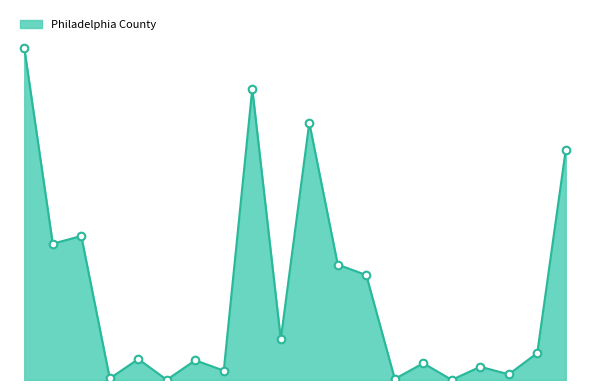

Is this an area chart (filled region under the line)?

Yes